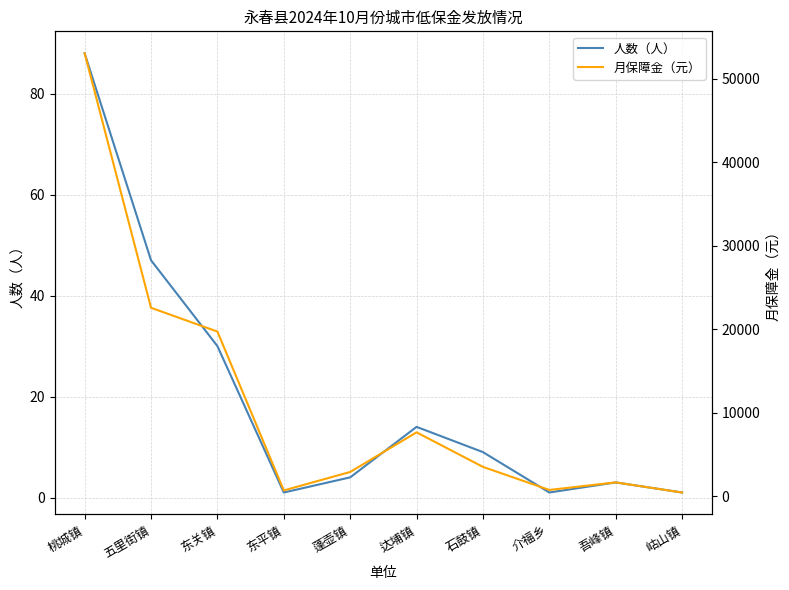

How many lines are shown in the chart?

2